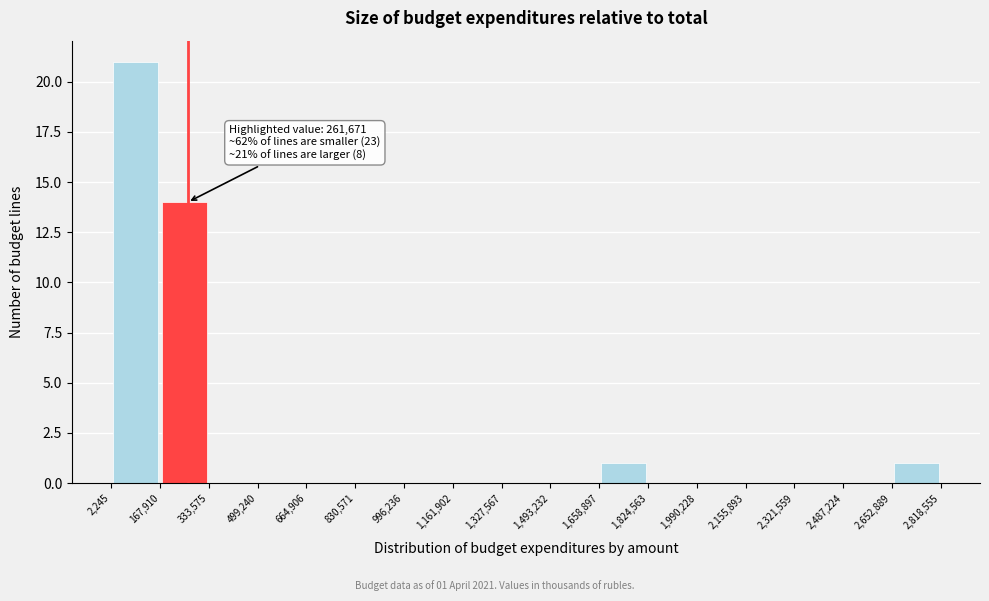

Which range on the x-axis has the tallest bar?

2,245 to 167,910